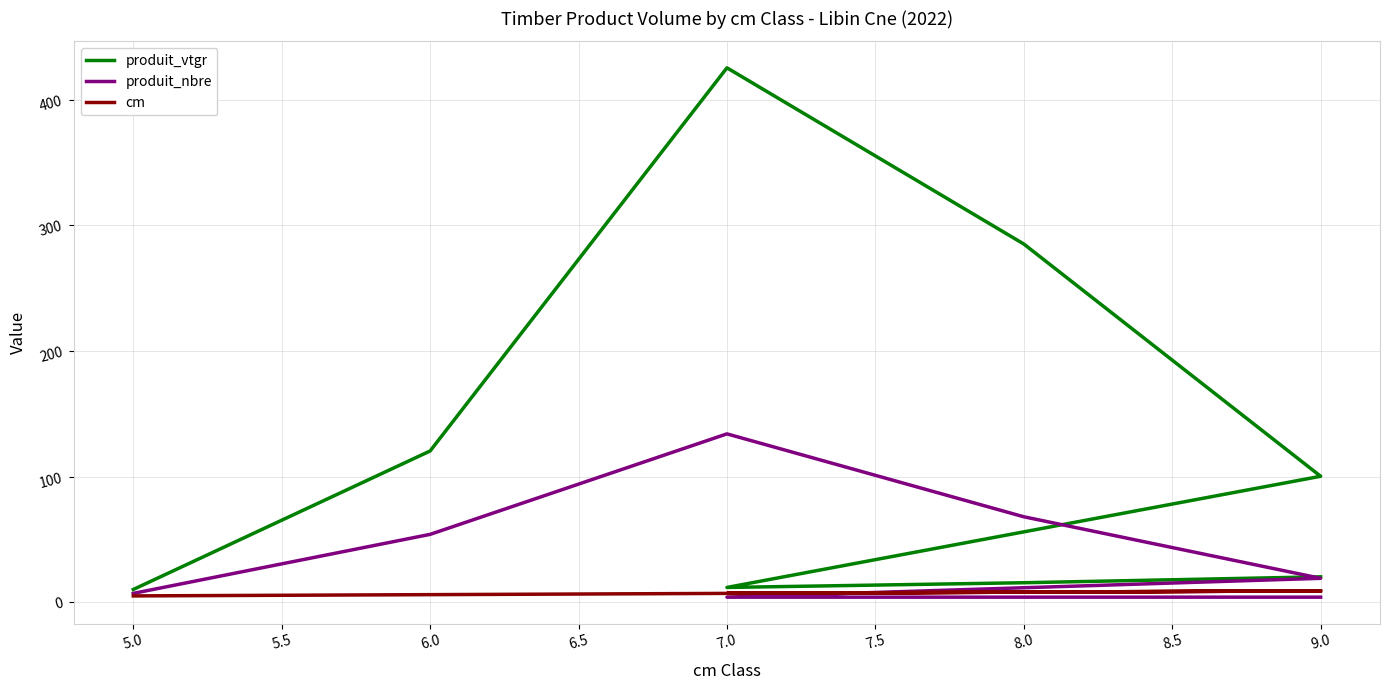

True or false: produit_nbre and cm intersect in this chart.

True